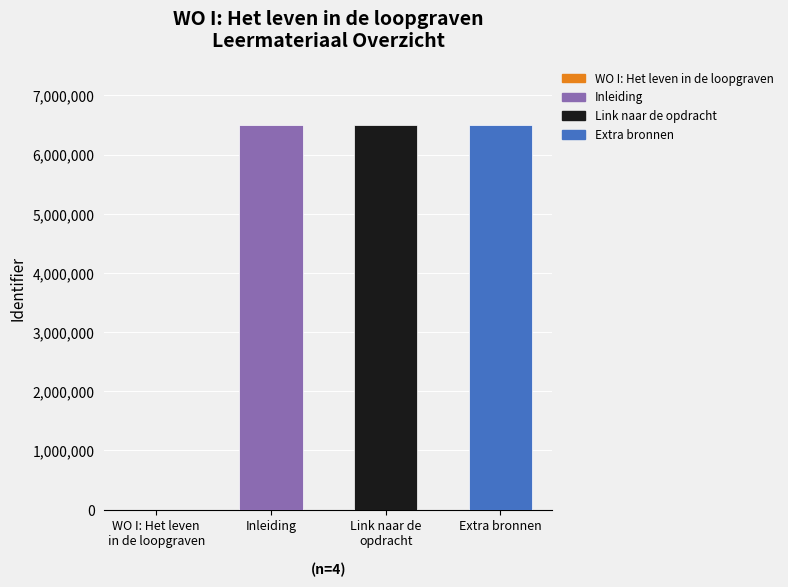

Reading left to right, transcribe all the data shown in this chart.

WO I: Het leven
in de loopgraven=0	Inleiding=6500509	Link naar de
opdracht=6500510	Extra bronnen=6500514